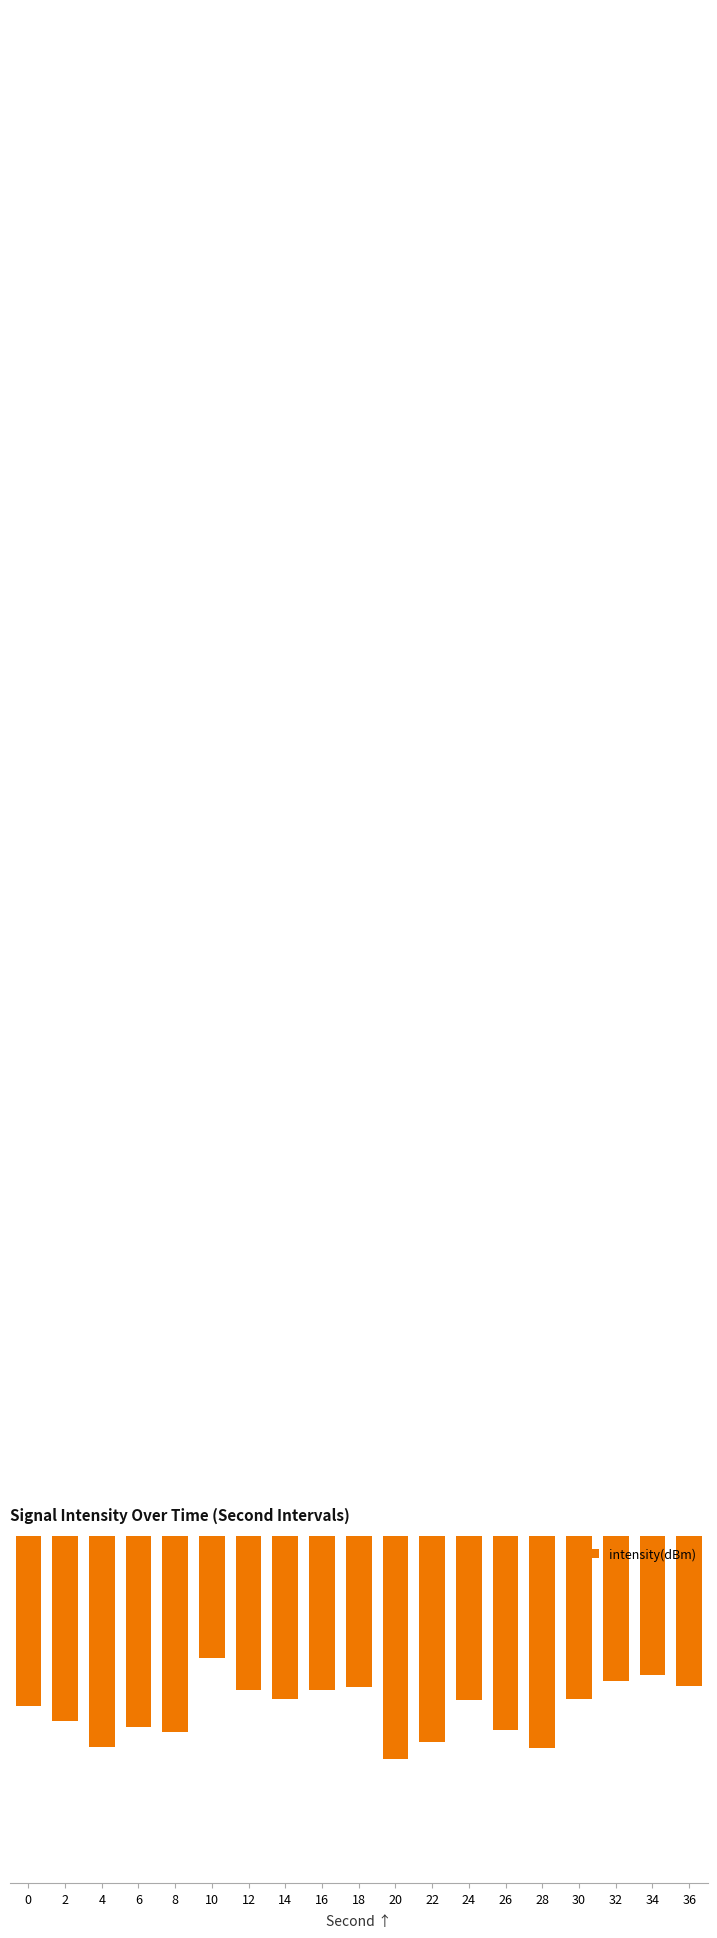

Reading right to left, what are all the values shown in this chart?

36=-125.3	34=-124.8	32=-125.1	30=-126.0	28=-128.4	26=-127.5	24=-126.0	22=-128.1	20=-128.9	18=-125.4	16=-125.5	14=-126.0	12=-125.5	10=-124.0	8=-127.6	6=-127.4	4=-128.3	2=-127.0	0=-126.3